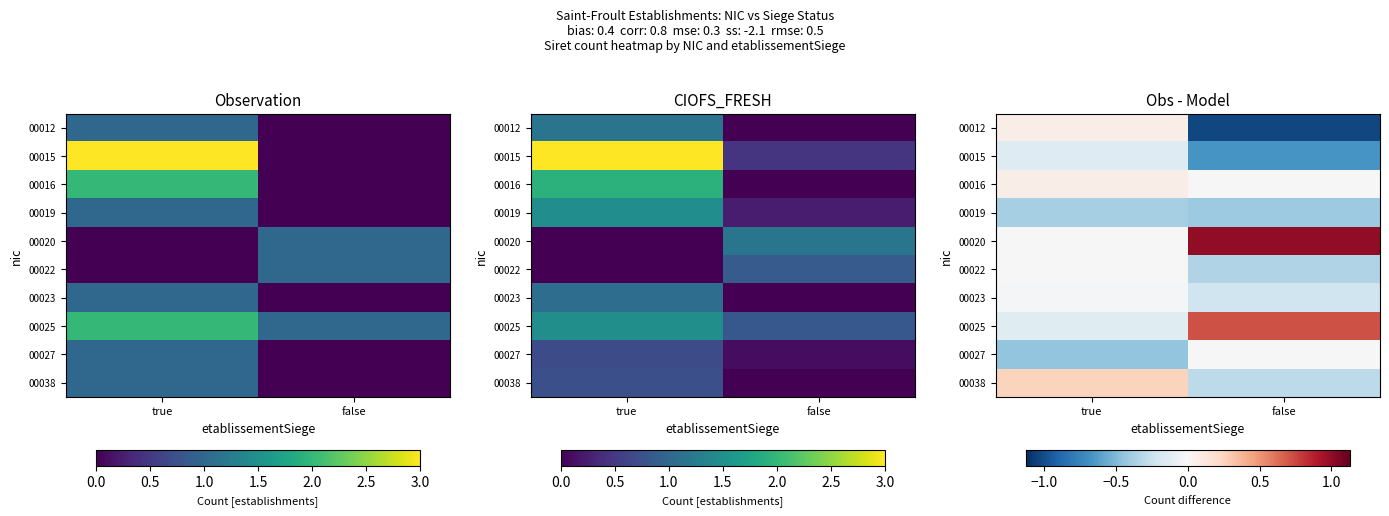

What value does the 00012 series have at false?

-1.0